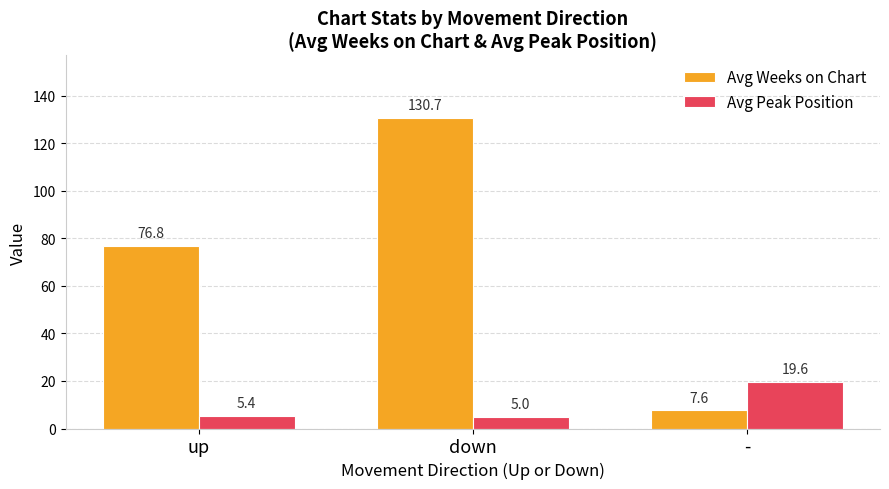

What is the highest value of the Avg Weeks on Chart series?

130.7